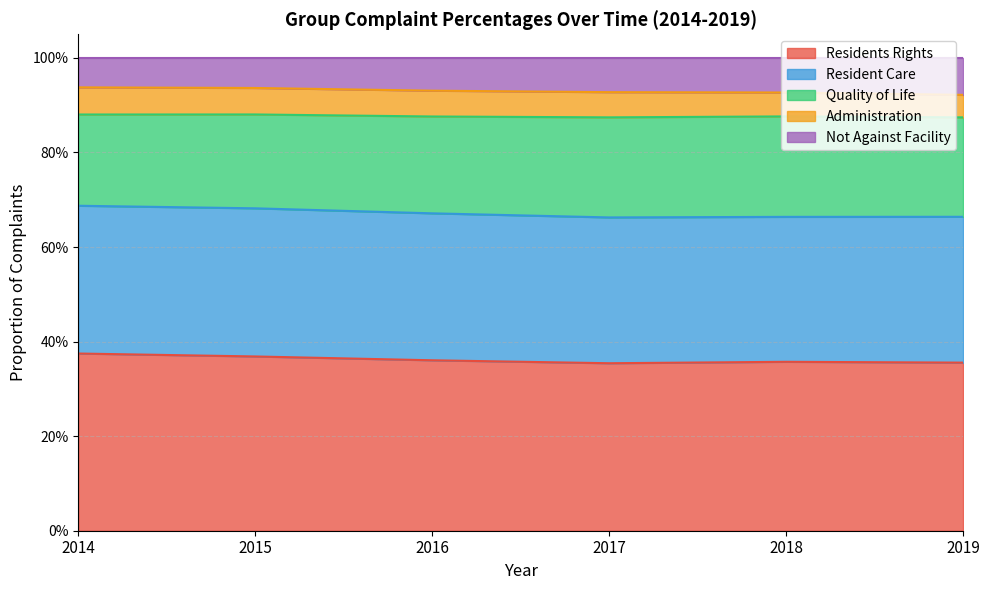

What is the approximate value of Residents Rights at 2019?

0.4